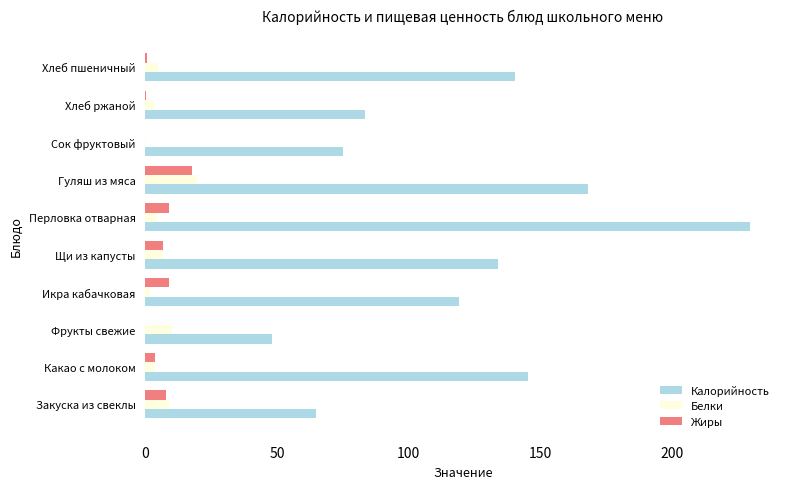

The Жиры series shows 17.9 at Гуляш из мяса. True or false?

True